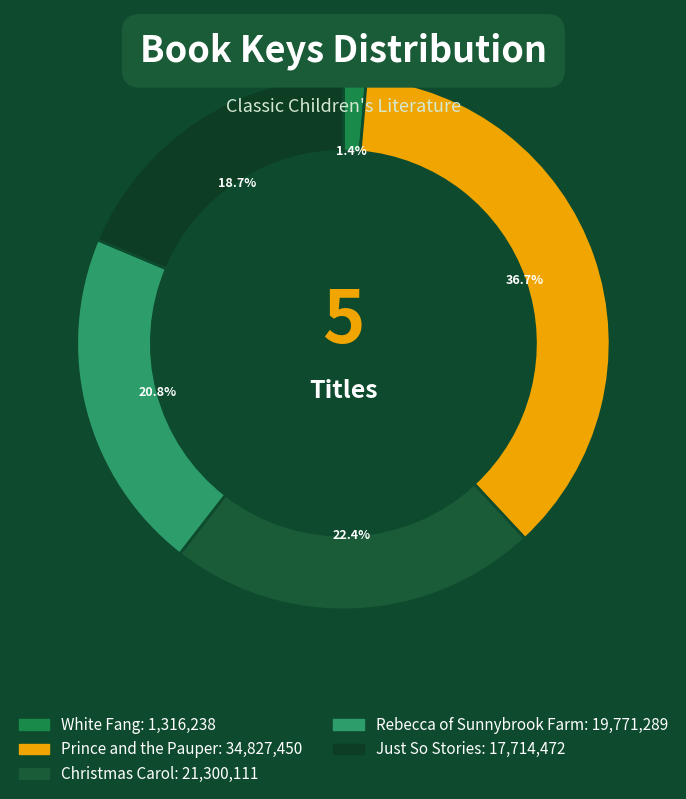

To the nearest percent, what portion does Christmas Carol represent?

22%